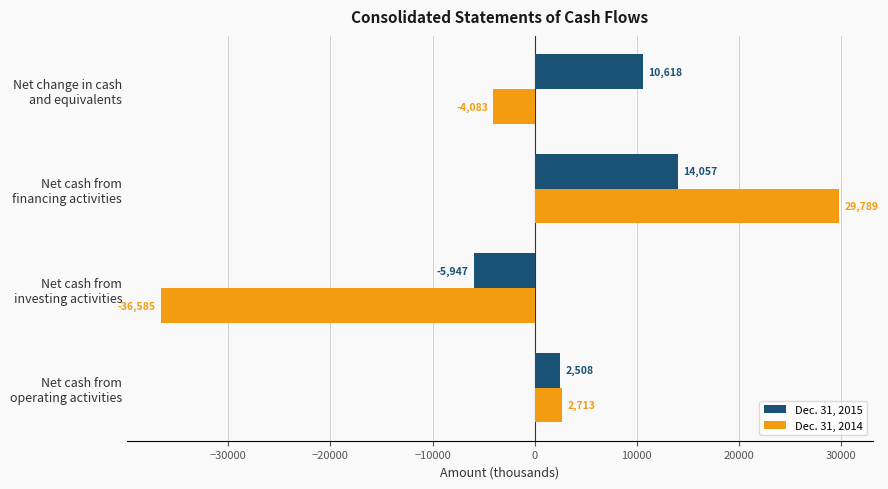

Which series has the largest total across all categories?

Dec. 31, 2015